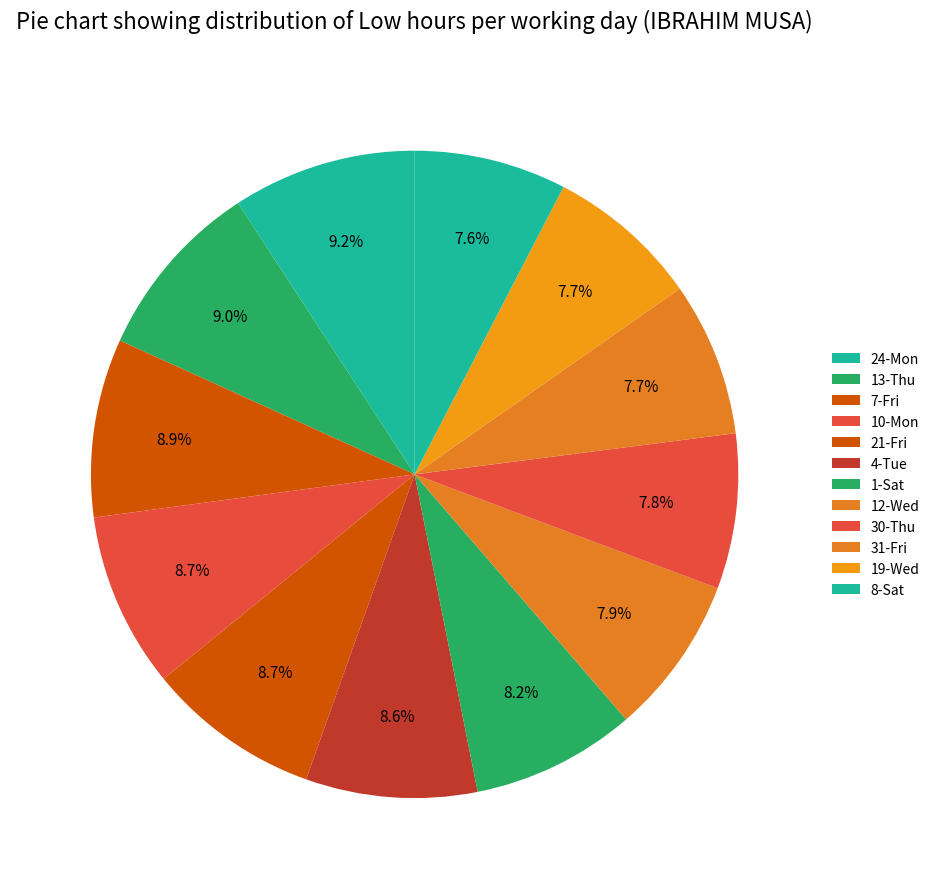

How many segments does this pie chart have?

12